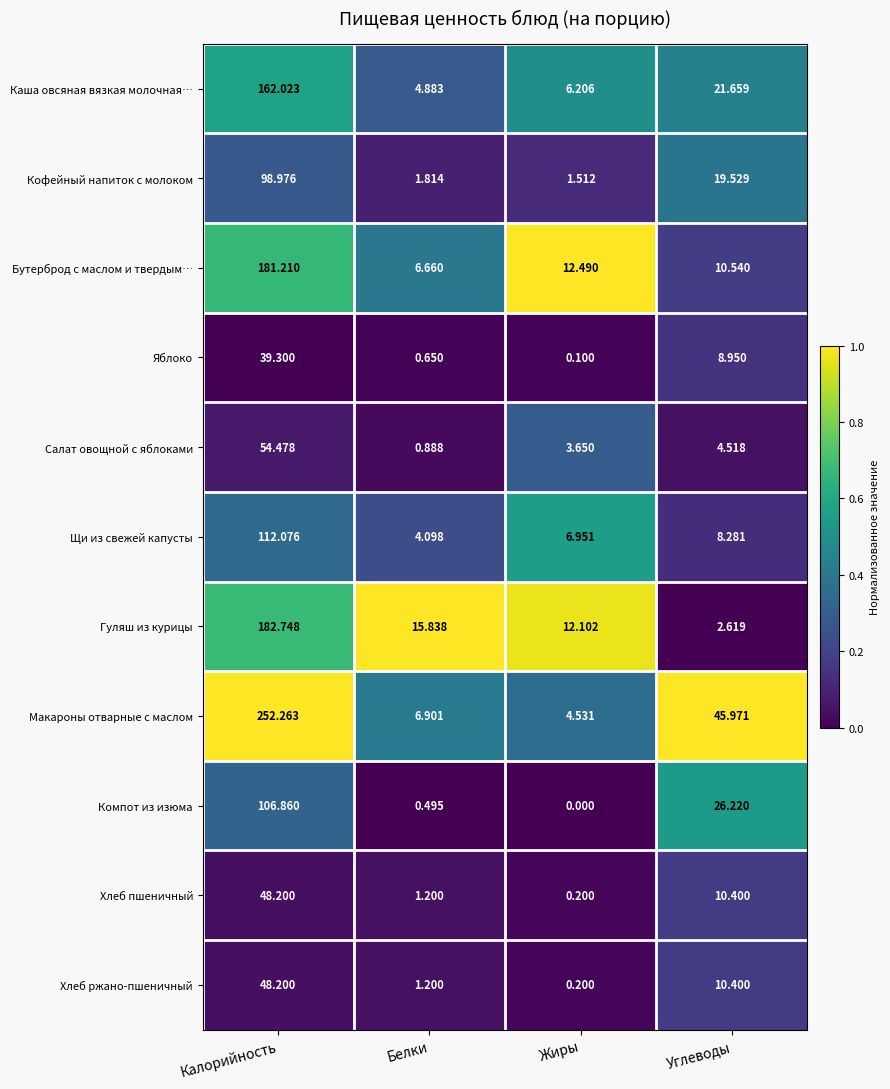

What is the difference between the highest and lowest values at Жиры?

12.5